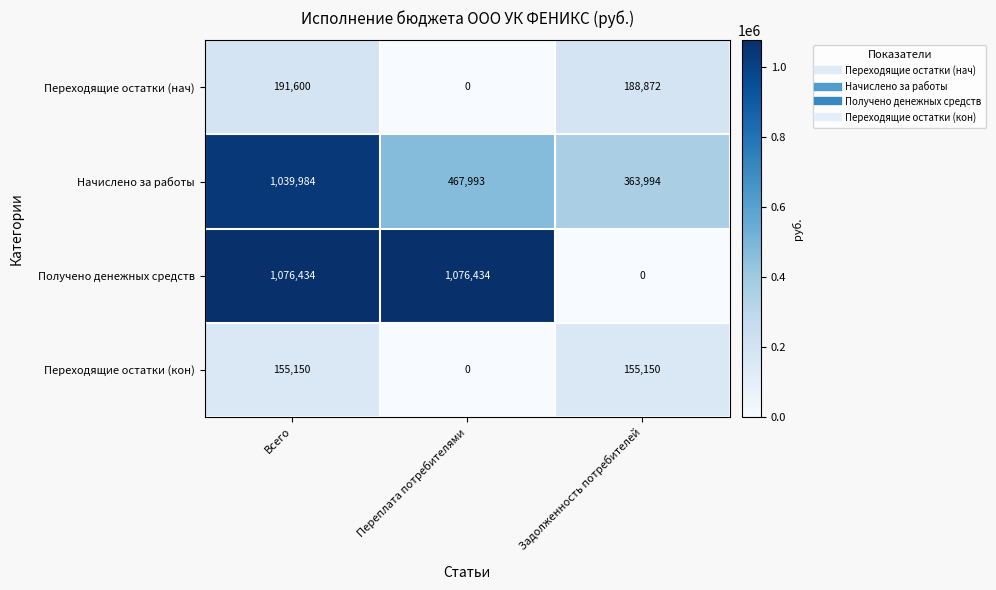

How many distinct data groups are displayed?

4